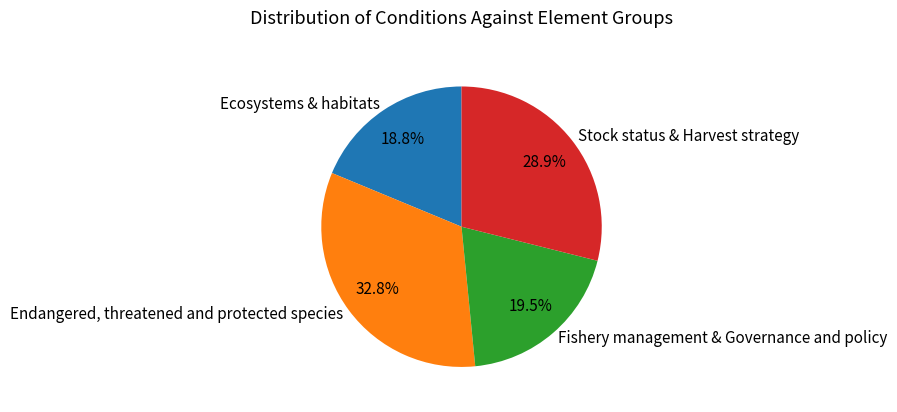

Do Fishery management & Governance and policy and Ecosystems & habitats together represent more than half of the pie?

No